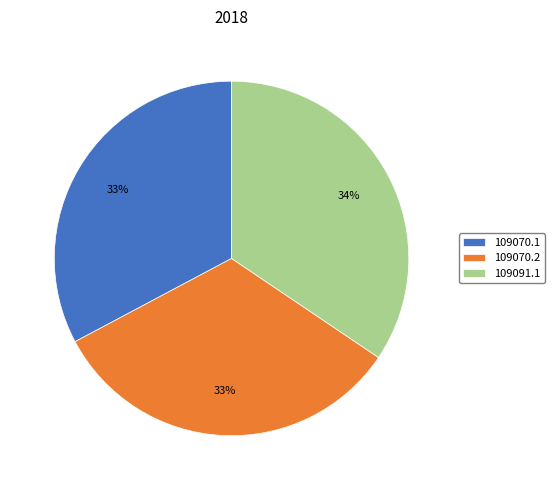

Which category has the biggest portion of the pie?

109091.1